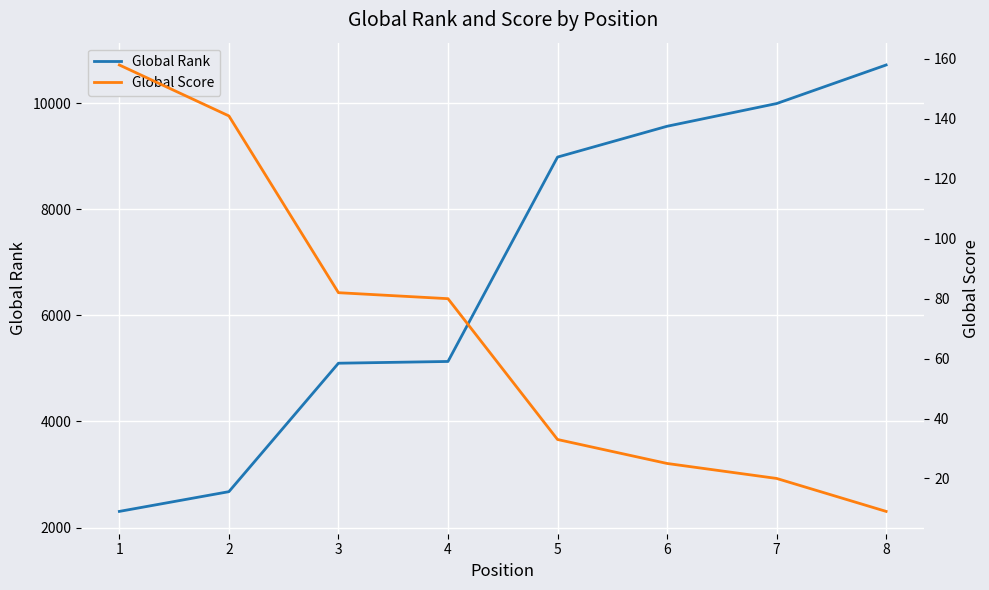

What is the highest value of the Global Rank series?

10718